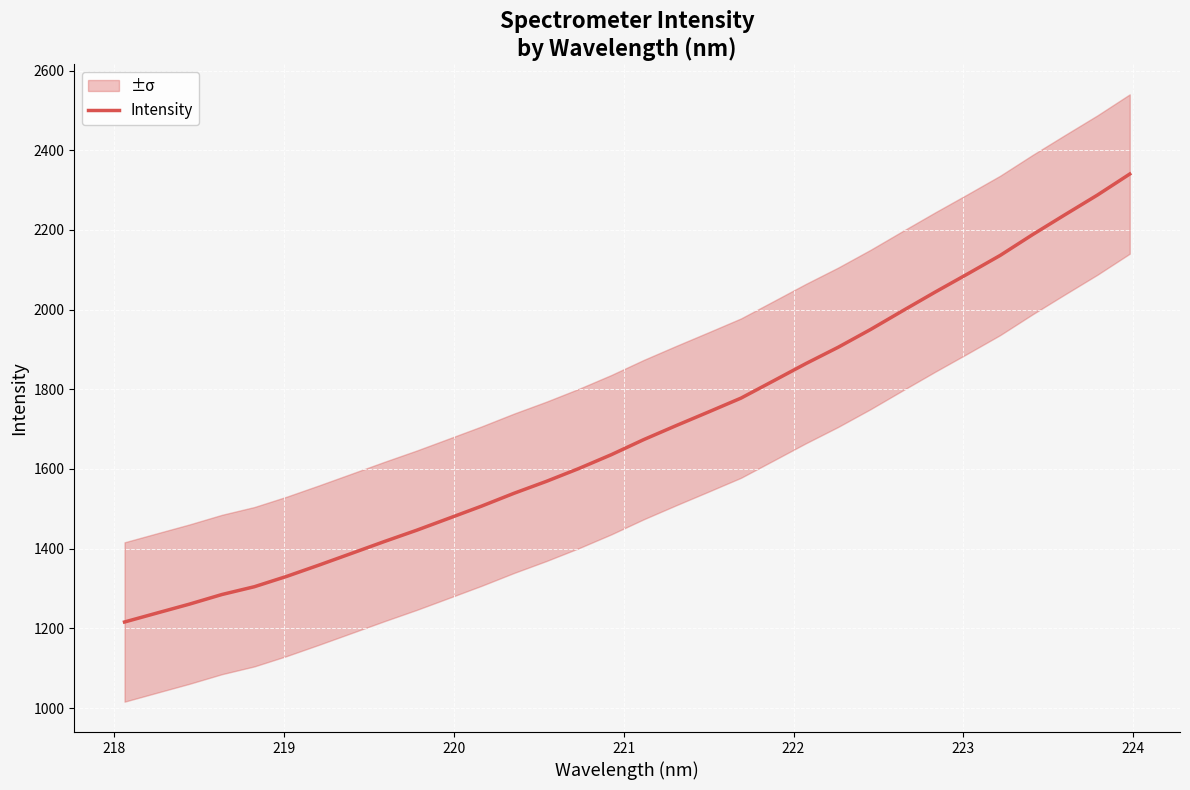

True or false: there are more than 1 points higher than both neighbors.

False